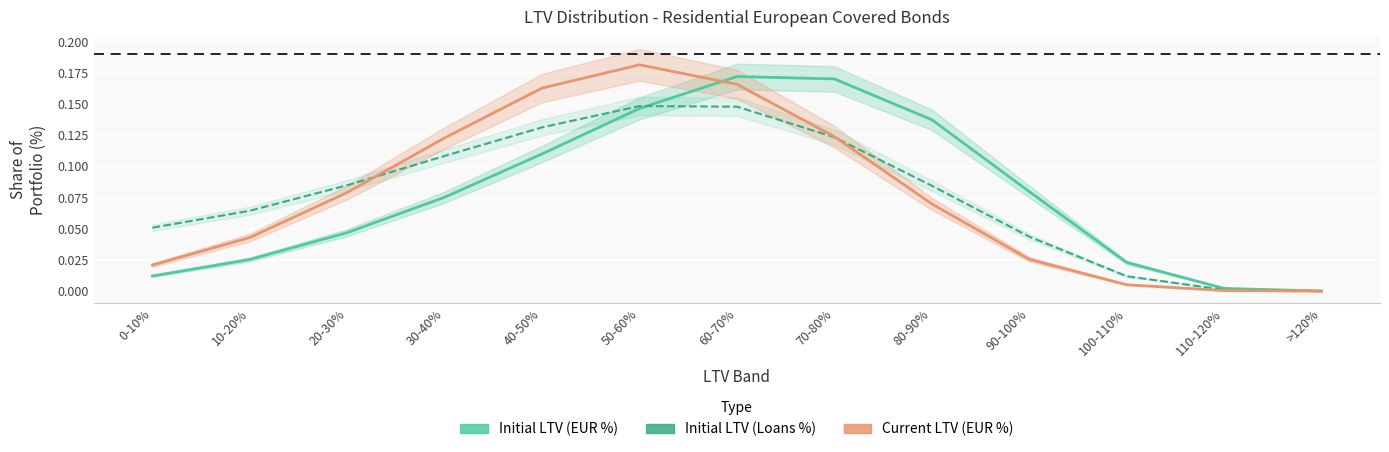

Which series has the widest spread of values?

Current LTV (EUR %)